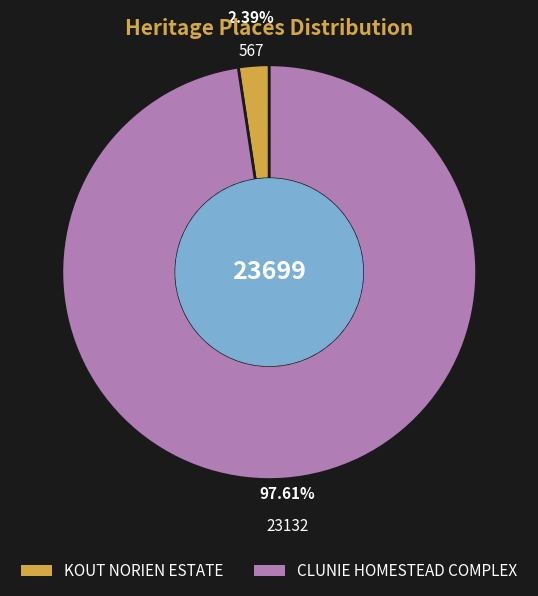

Combined, do CLUNIE HOMESTEAD COMPLEX and KOUT NORIEN ESTATE account for over 50%?

Yes